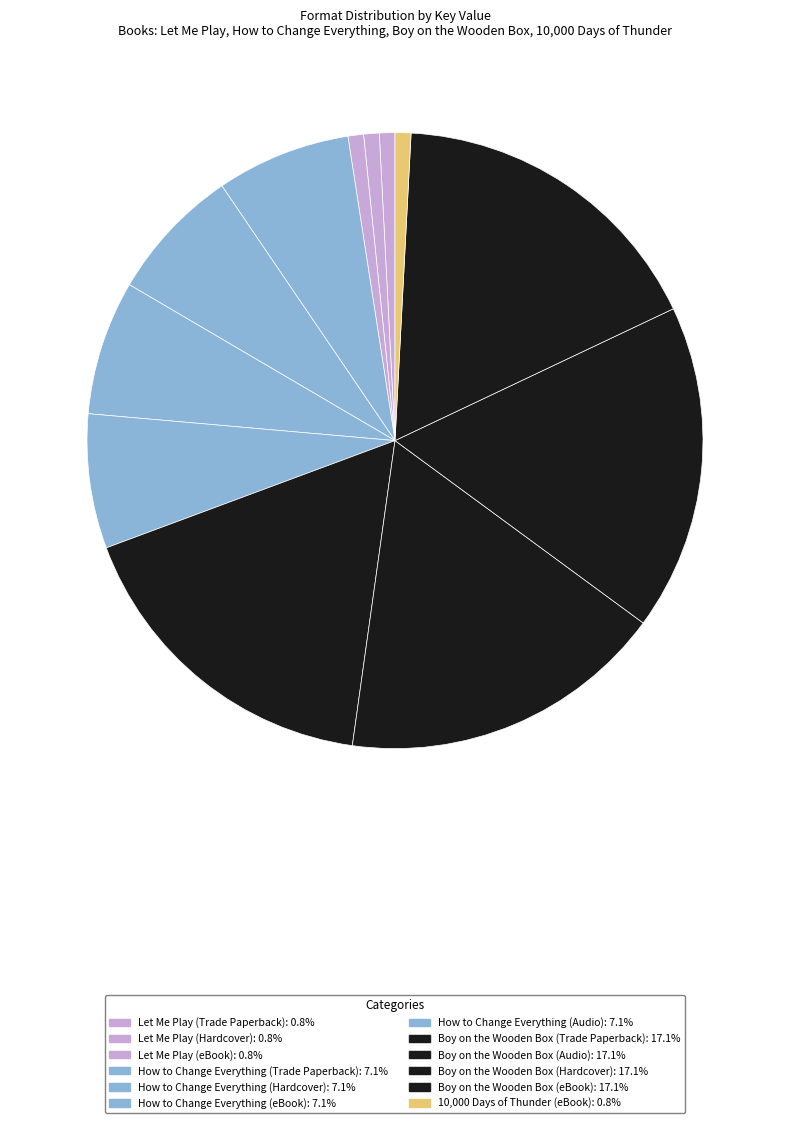

The How to Change Everything (Audio) slice represents 22% of the pie. True or false?

False